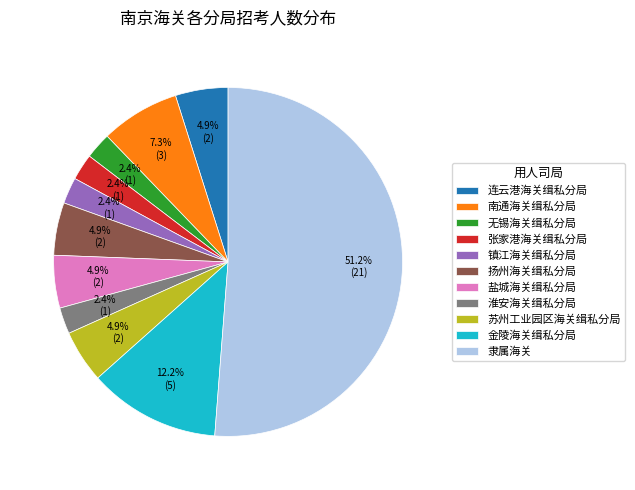

What percentage is NOT represented by 镇江海关缉私分局?

97.6%